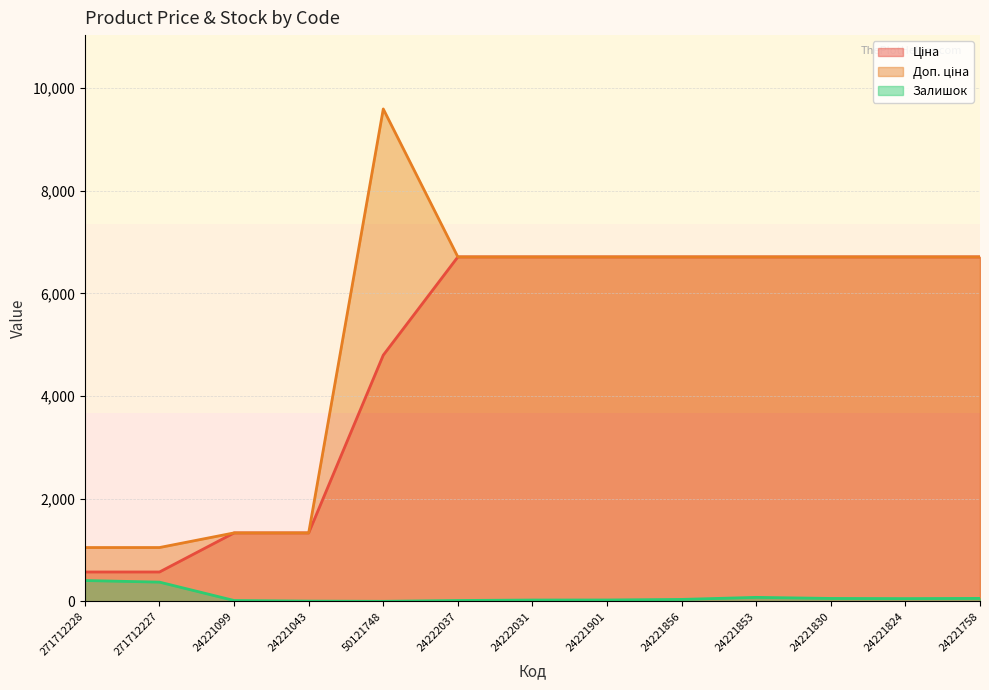

At which category is the sum across all series the highest?

50121748